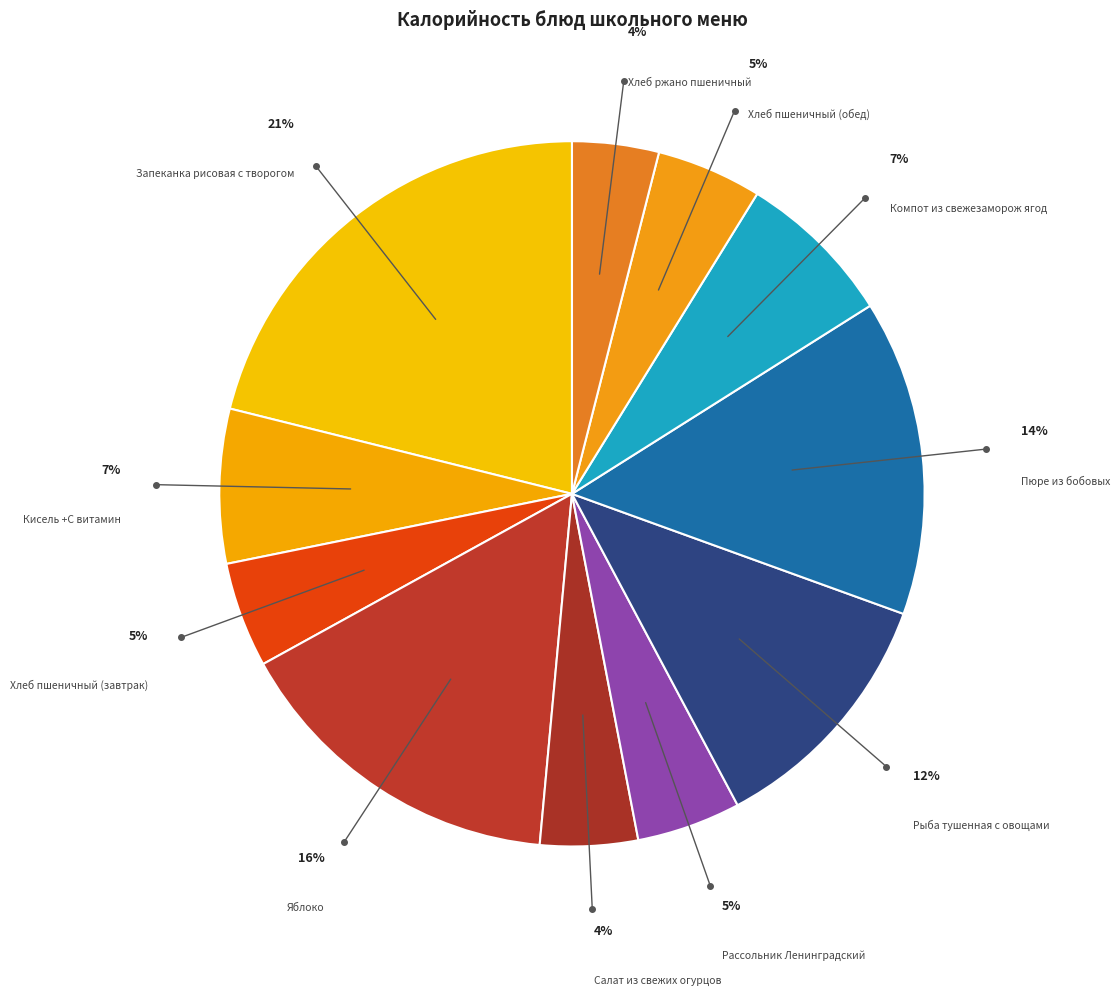

Which category has the smallest portion of the pie?

Хлеб ржано пшеничный